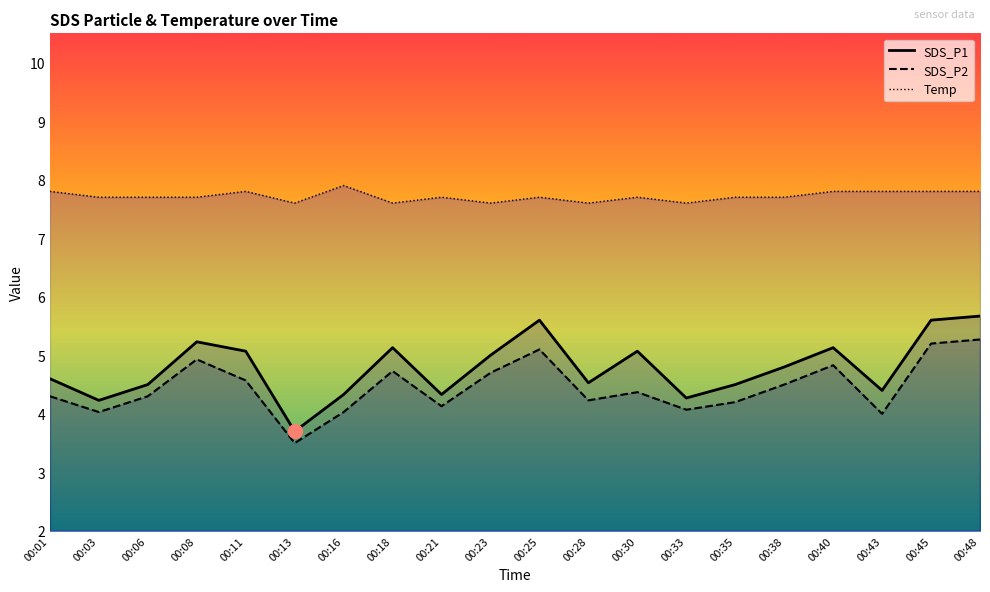

What is the sum of all SDS_P1 values?

95.7